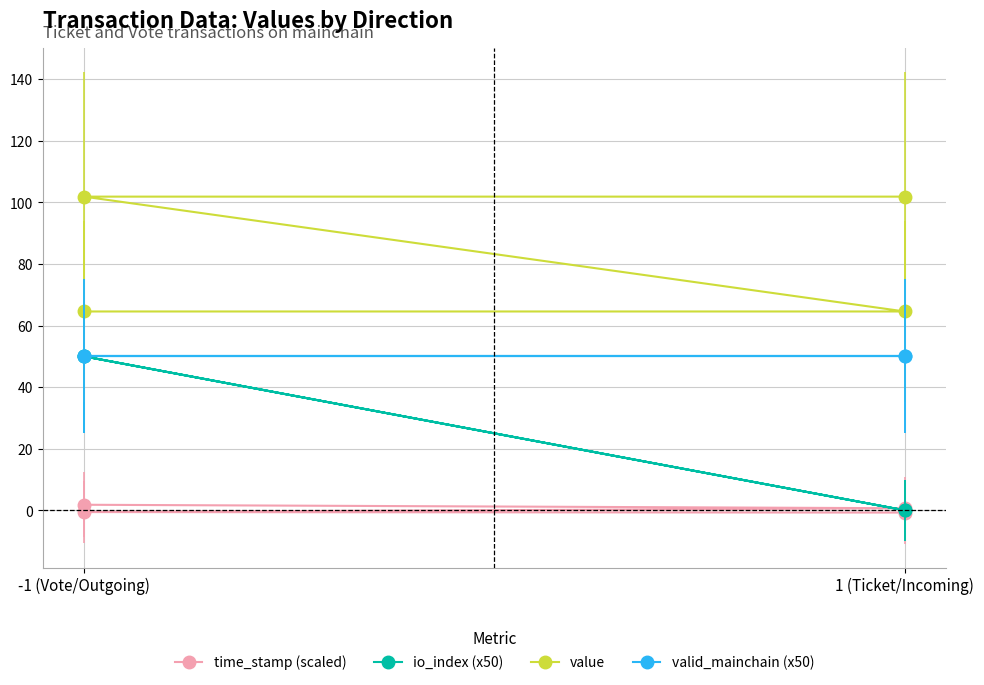

True or false: valid_mainchain (x50) and value cross at least once.

False